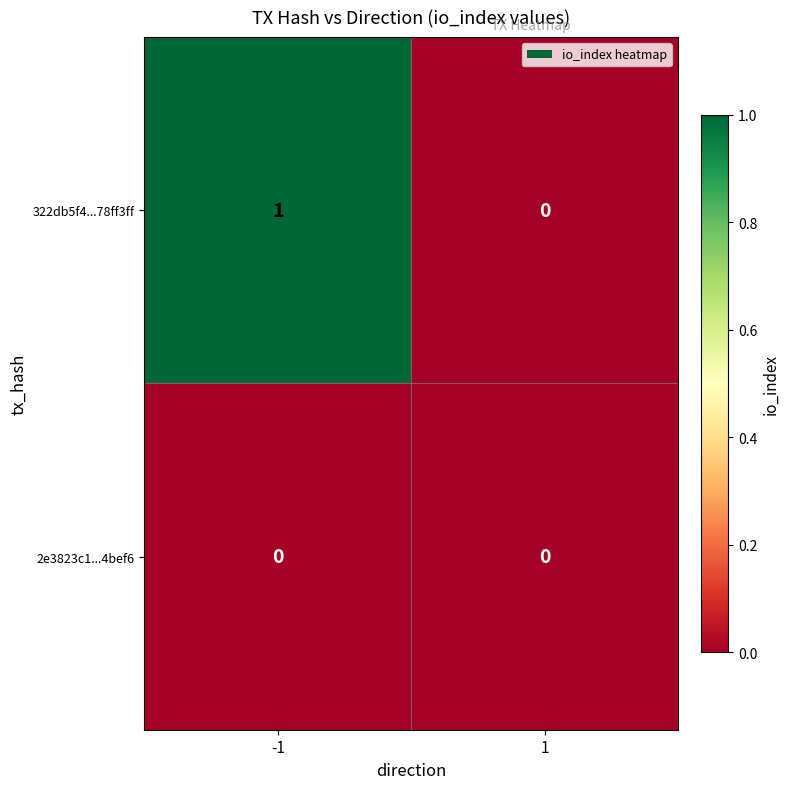

Reading right to left, list all the values displayed in this chart.

322db5f4...78ff3ff: 1=0	-1=1
2e3823c1...4bef6: 1=0	-1=0